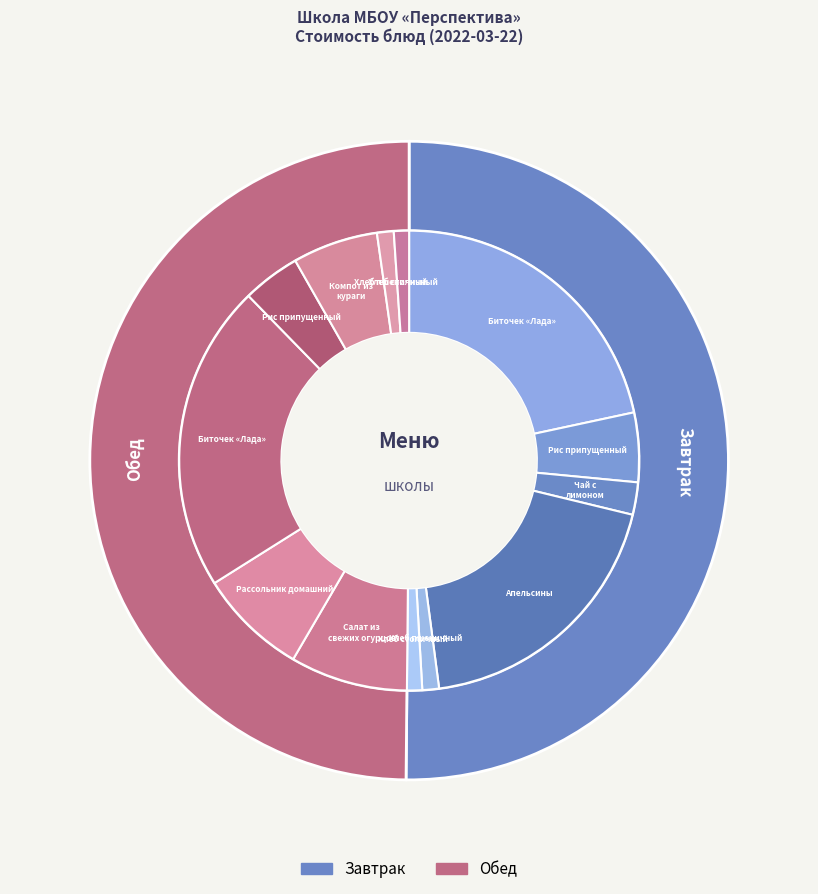

What portion of the pie excludes Хлеб столичный (обед)?

98.9%